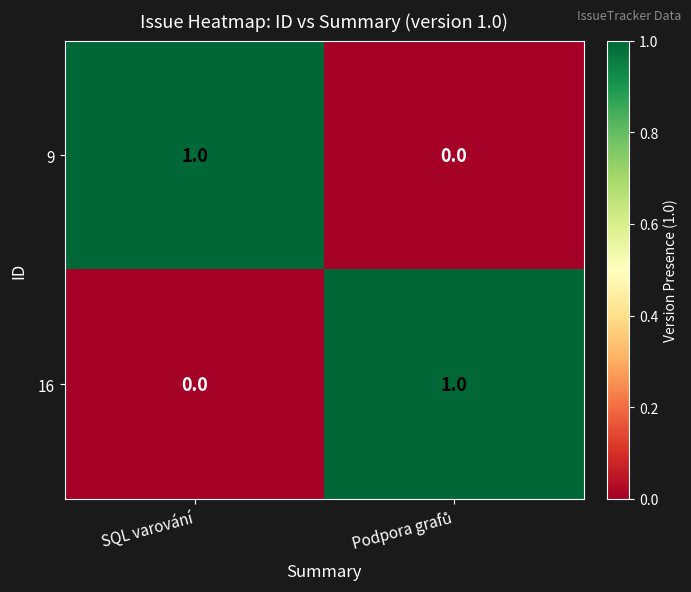

Reading right to left, list all the values displayed in this chart.

9: 0	1
16: 1	0